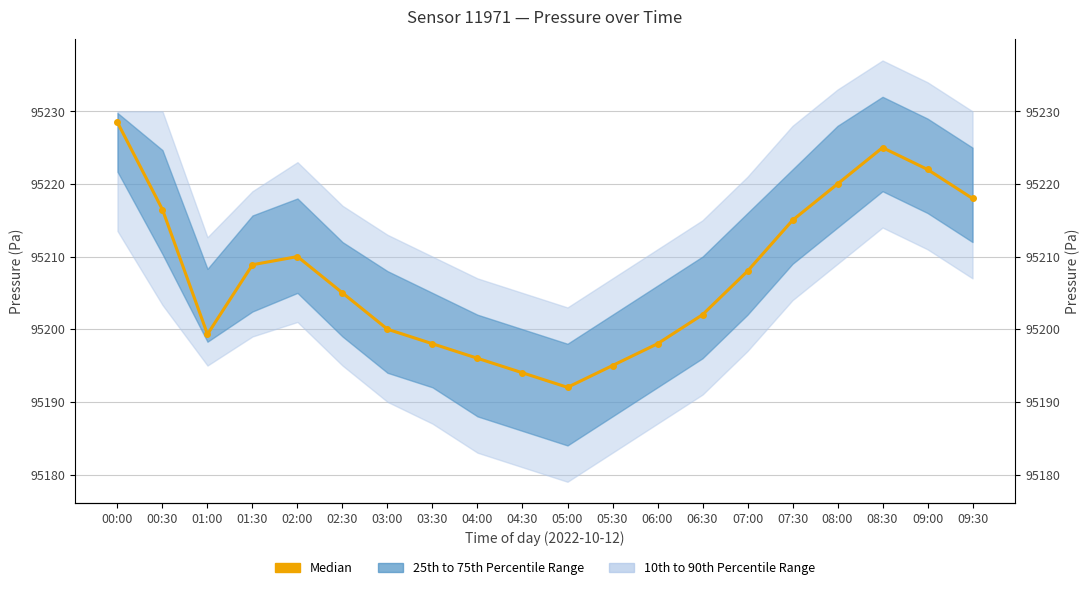

How many lines are shown in the chart?

1